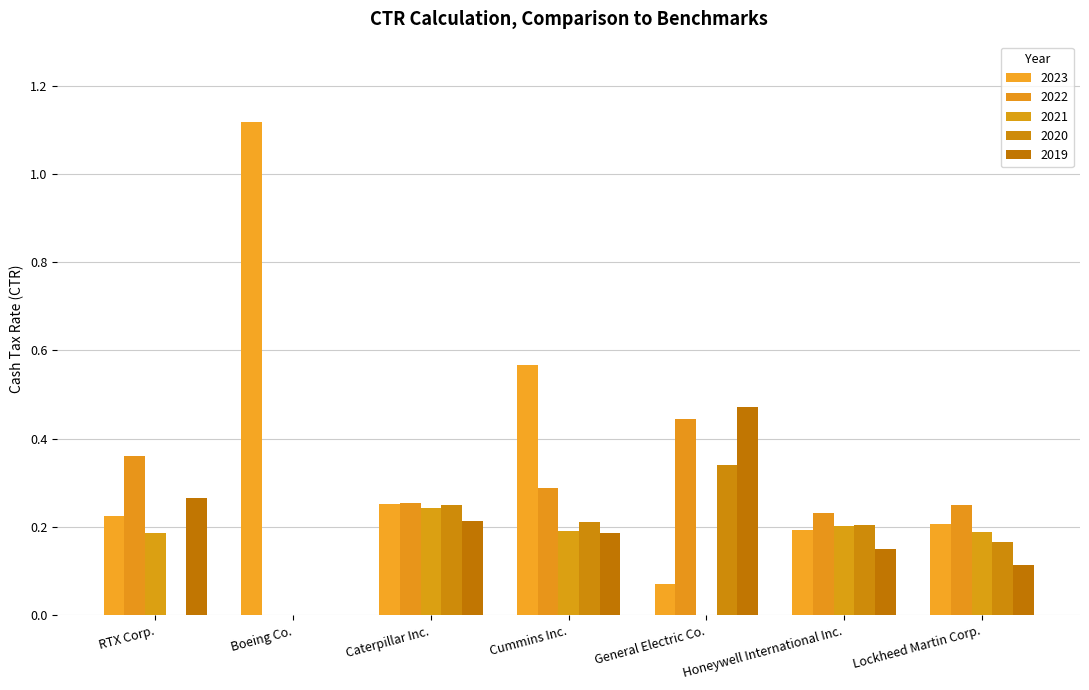

Which series has the largest total across all categories?

2023